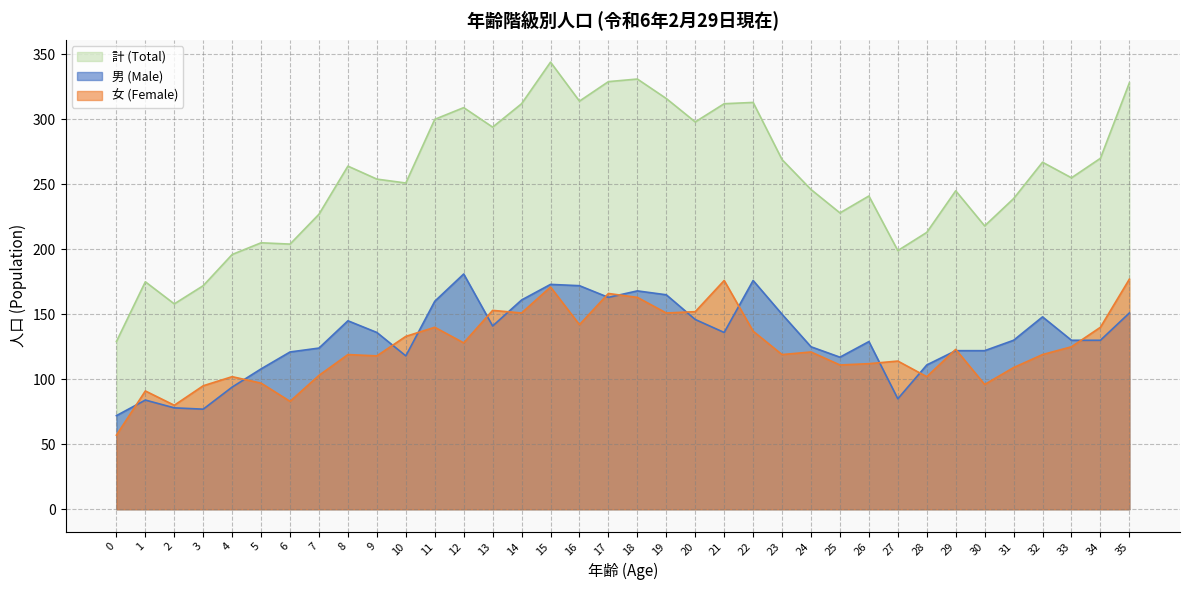

Reading left to right, what are all the values shown in this chart?

男 (Male): 0=72	1=84	2=78	3=77	4=94	5=108	6=121	7=124	8=145	9=136	10=118	11=160	12=181	13=141	14=161	15=173	16=172	17=163	18=168	19=165	20=146	21=136	22=176	23=150	24=125	25=117	26=129	27=85	28=111	29=122	30=122	31=130	32=148	33=130	34=130	35=151
女 (Female): 0=57	1=91	2=80	3=95	4=102	5=97	6=83	7=103	8=119	9=118	10=133	11=140	12=128	13=153	14=151	15=171	16=142	17=166	18=163	19=151	20=152	21=176	22=137	23=119	24=121	25=111	26=112	27=114	28=102	29=123	30=96	31=109	32=119	33=125	34=140	35=177
計 (Total): 0=129	1=175	2=158	3=172	4=196	5=205	6=204	7=227	8=264	9=254	10=251	11=300	12=309	13=294	14=312	15=344	16=314	17=329	18=331	19=316	20=298	21=312	22=313	23=269	24=246	25=228	26=241	27=199	28=213	29=245	30=218	31=239	32=267	33=255	34=270	35=328